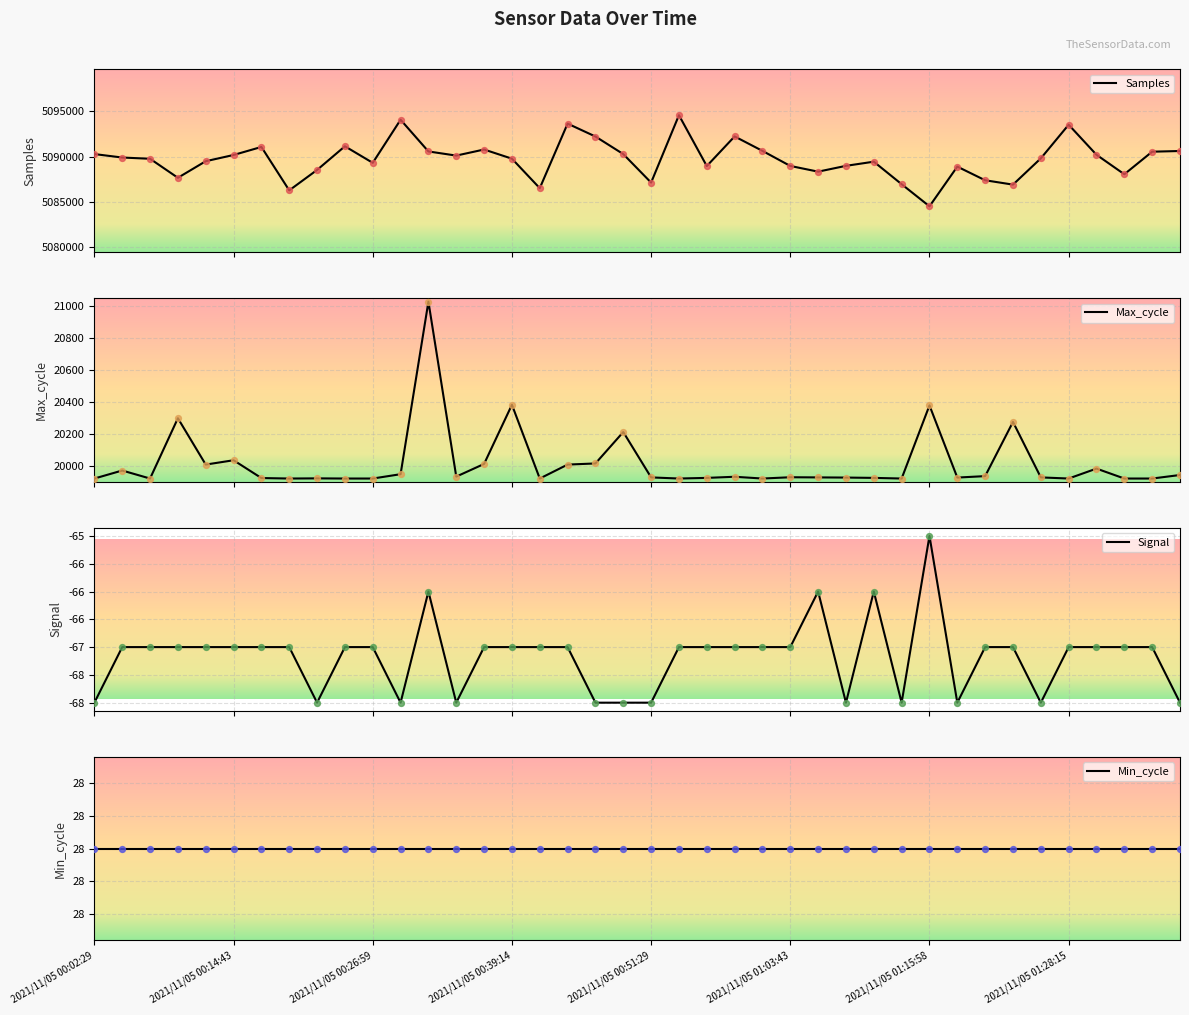

At how many categories does at least one series exceed 1096167?

40